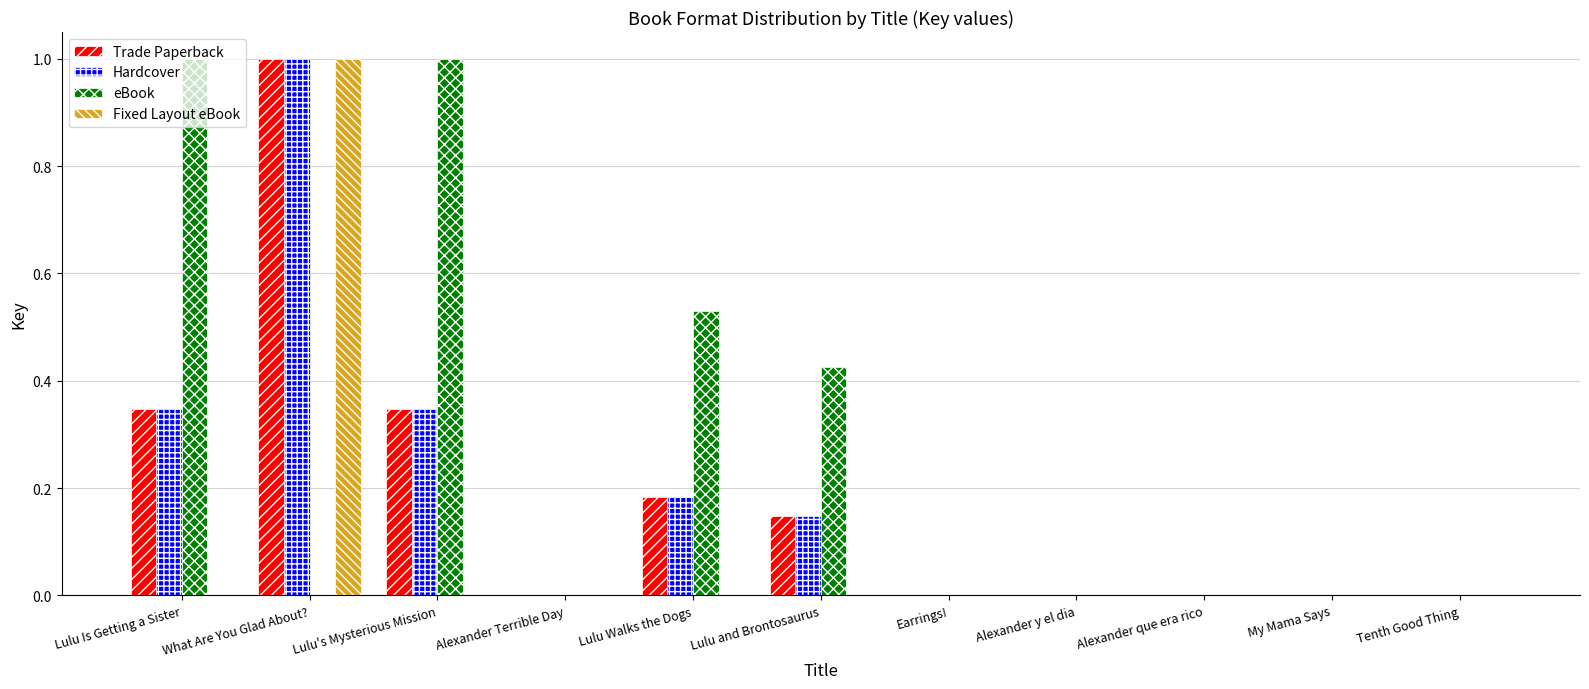

How many categories are shown in the chart?

11